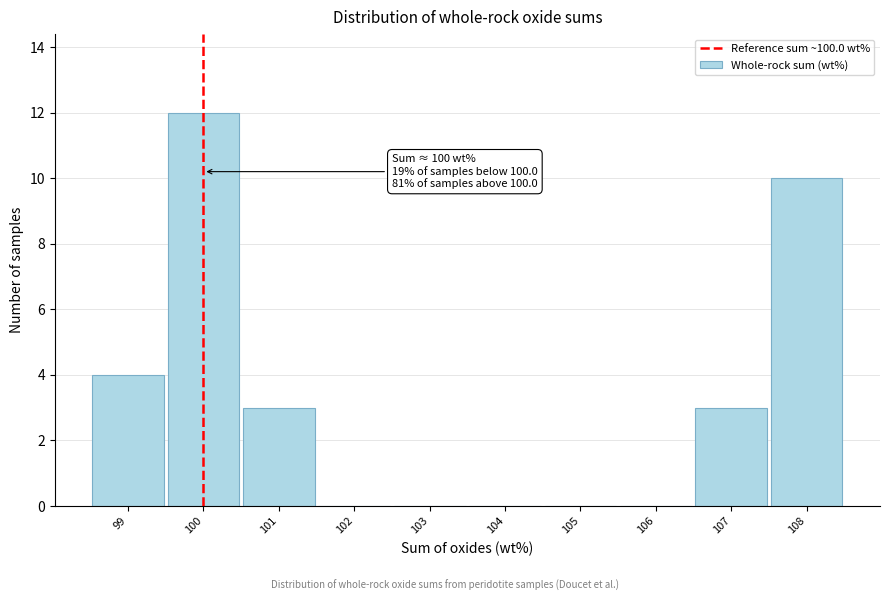

Which range on the x-axis has the tallest bar?

99.5 to 100.5